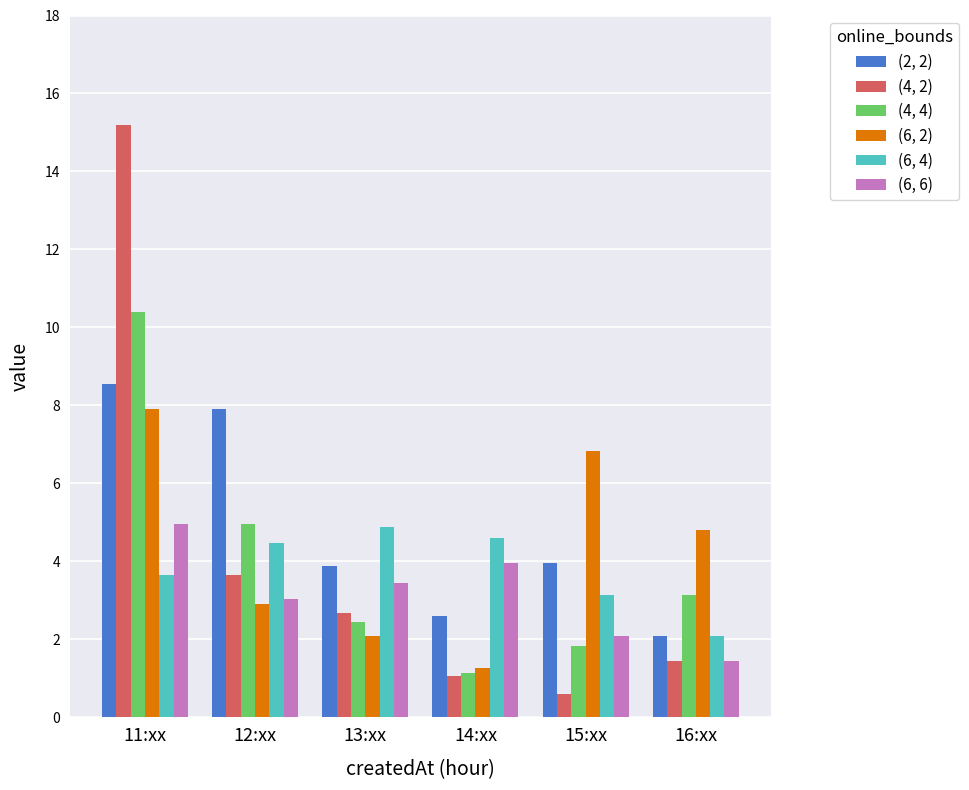

What is the highest value of the (6, 2) series?

7.9